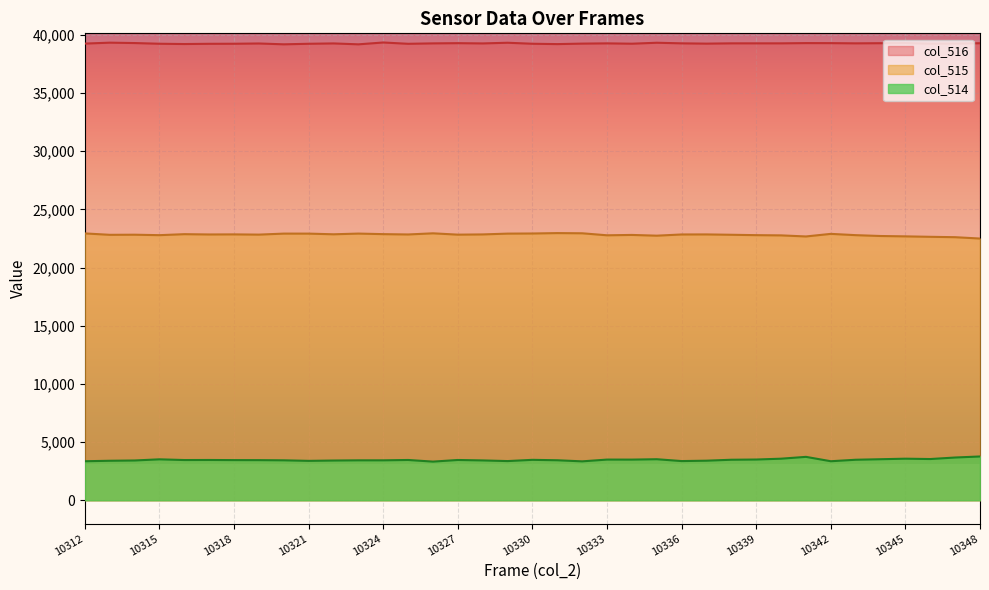

What is the greatest value displayed?

39341